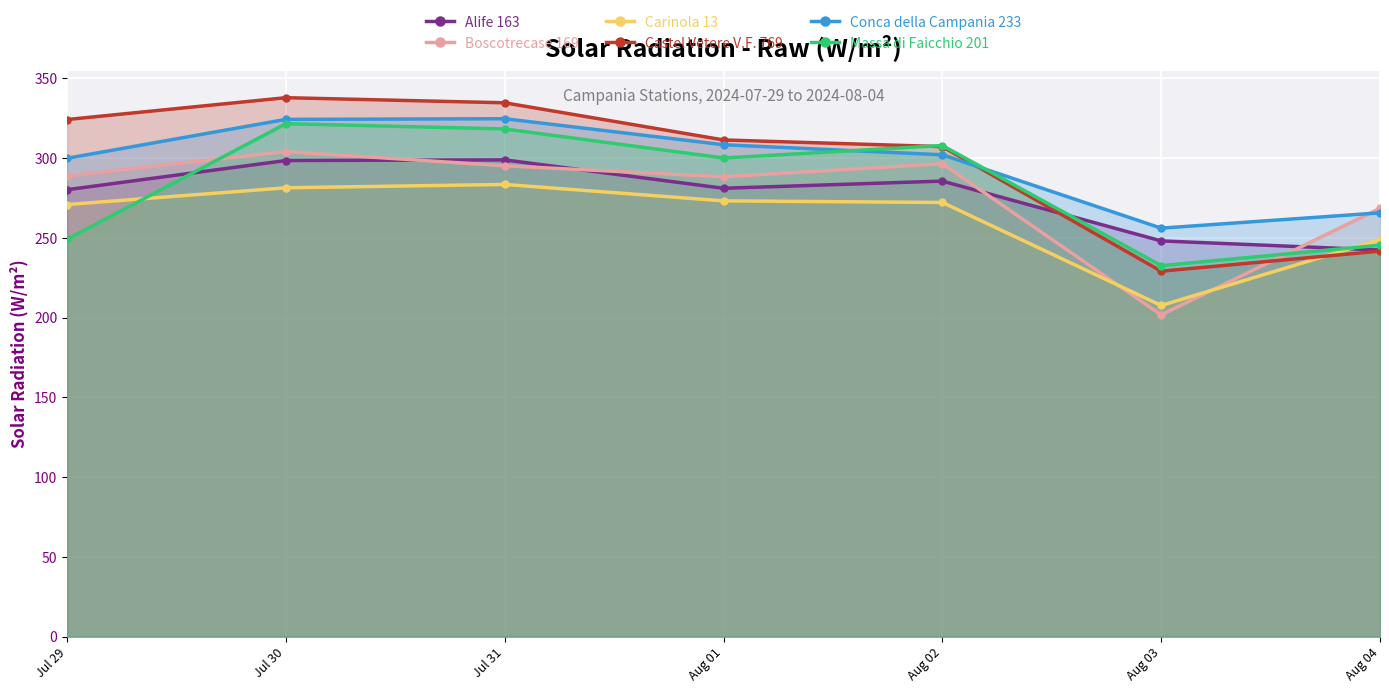

What are all the series names shown in the legend?

Alife 163, Boscotrecase 169, Carinola 13, Castel Vetere V.F. 769, Conca della Campania 233, Massa di Faicchio 201